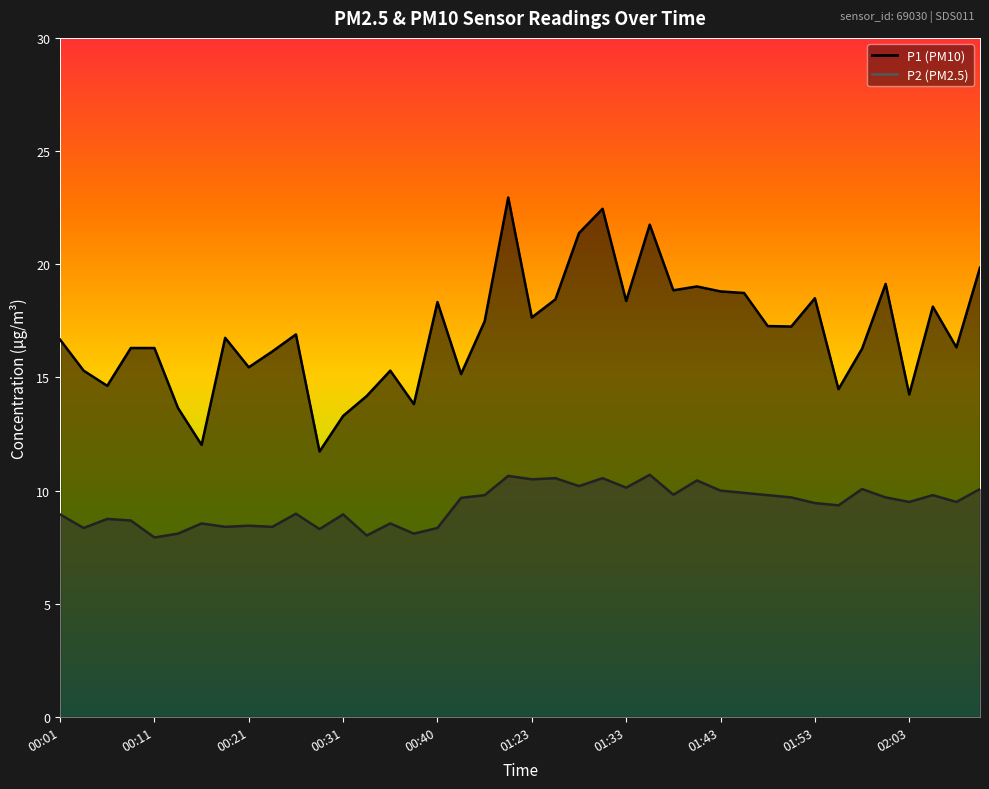

True or false: P1 has a value of 7.7 at 00:33.

False